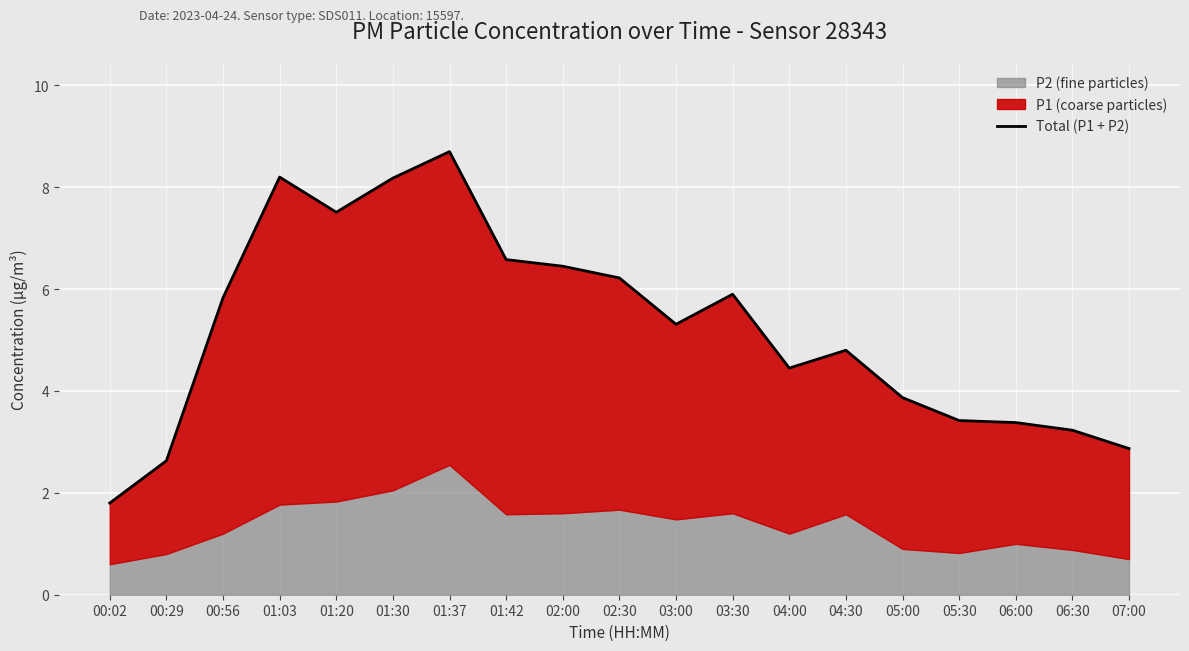

The value at 02:00 is 6.4. True or false?

True